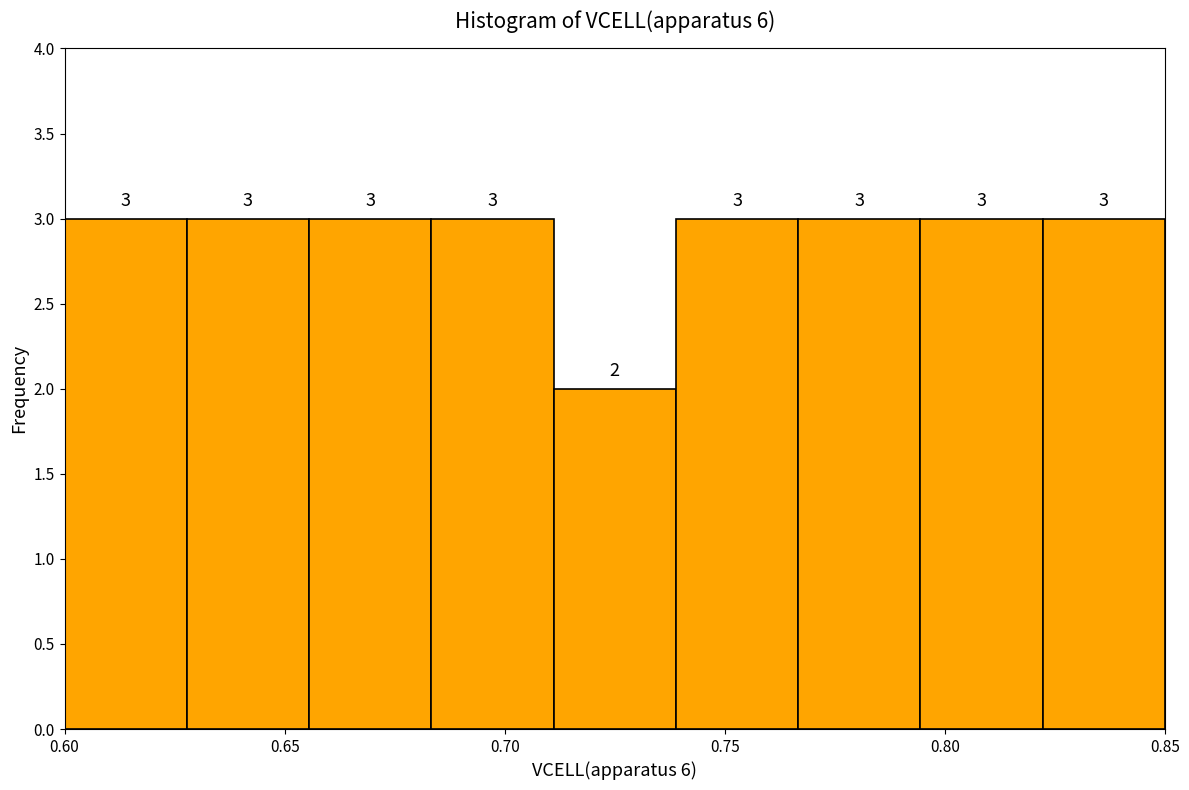

How tall is the bar that spans 0.655 to 0.685 on the x-axis? The bar edges are not printed on the chart, so give them approximately, as read against the axis.

3